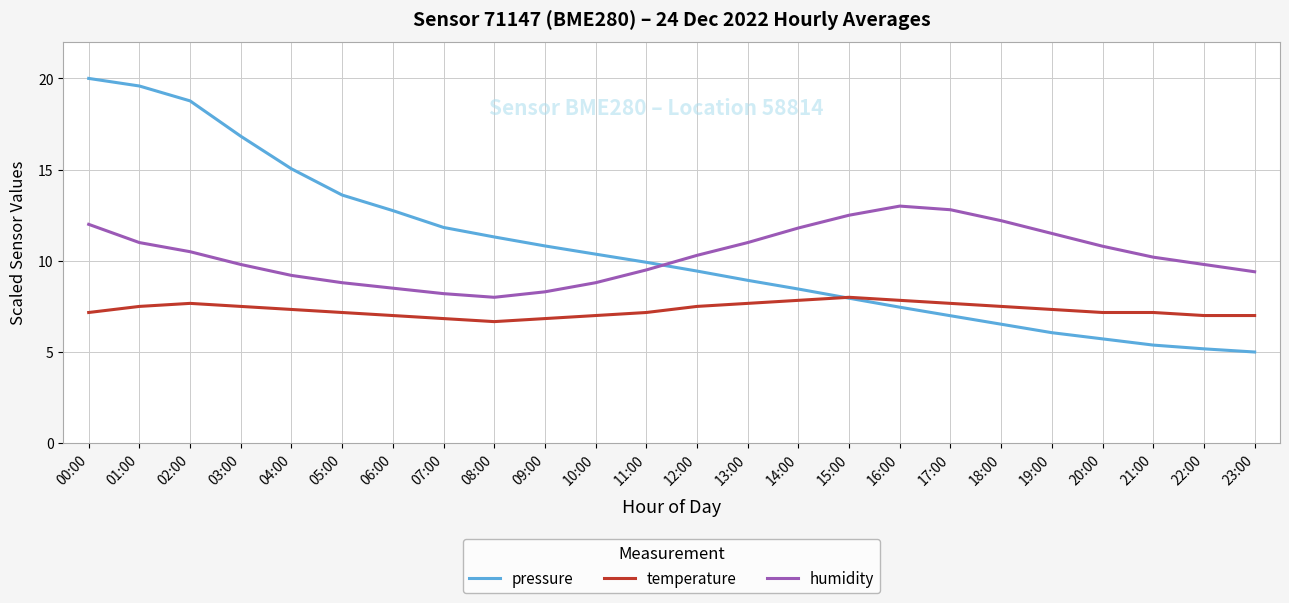

Is the value of humidity at 18:00 greater than the value of pressure at 18:00?

Yes